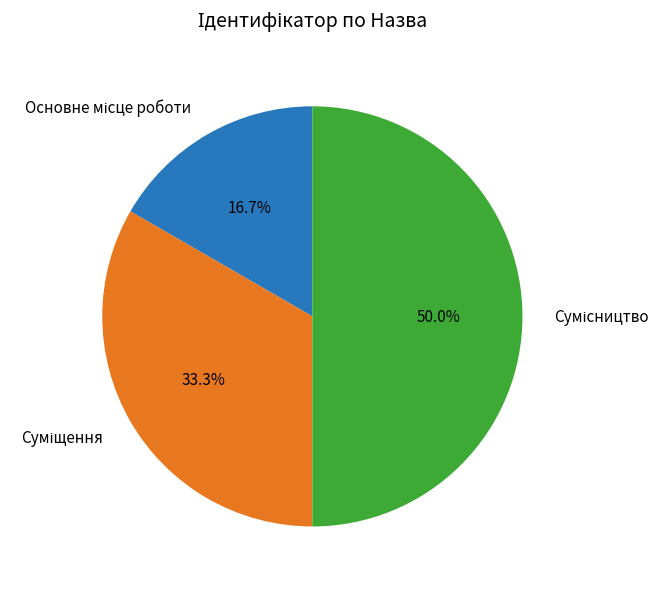

How many segments does this pie chart have?

3